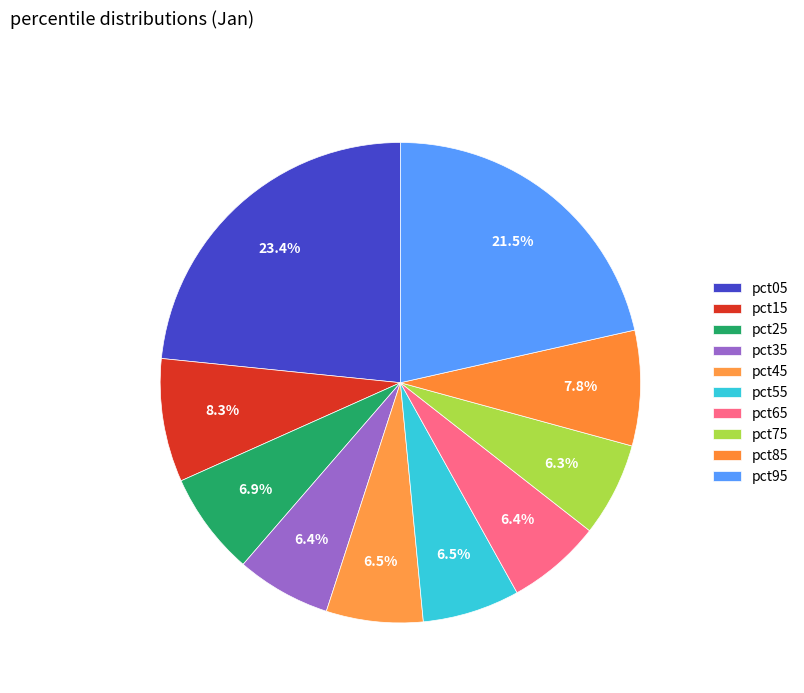

Rank the categories by value from highest to lowest.

pct05, pct95, pct15, pct85, pct25, pct55, pct45, pct35, pct65, pct75